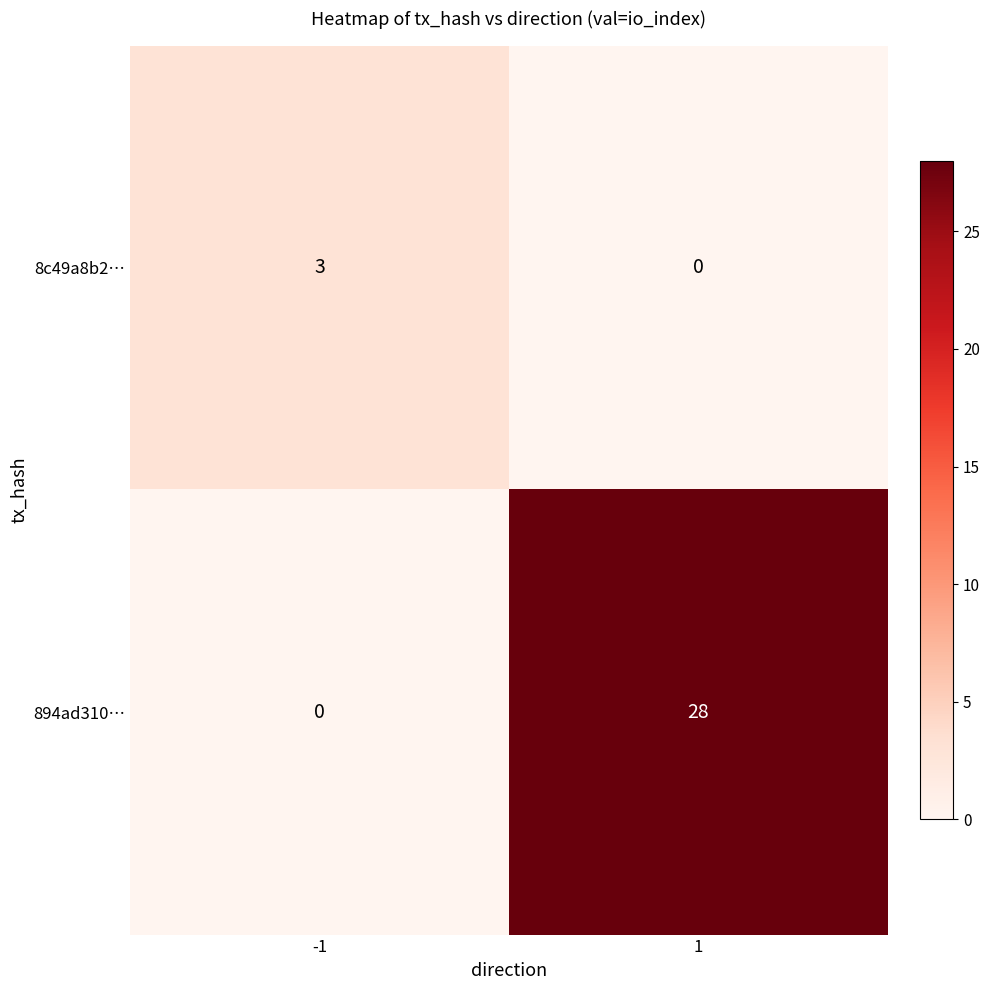

Which series has the largest range (max minus min)?

894ad310…